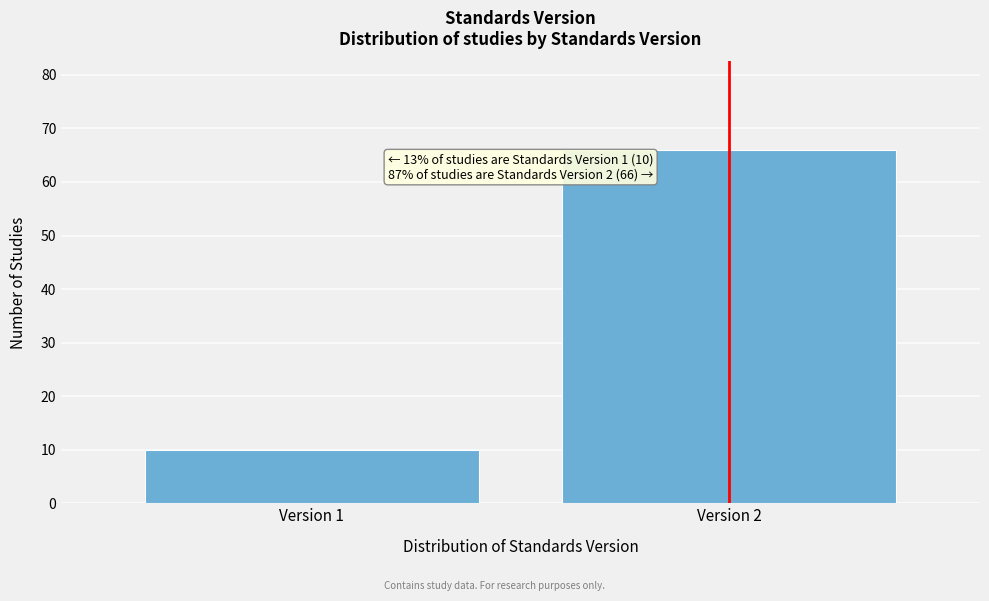

Reading right to left, what are all the values shown in this chart?

66	10